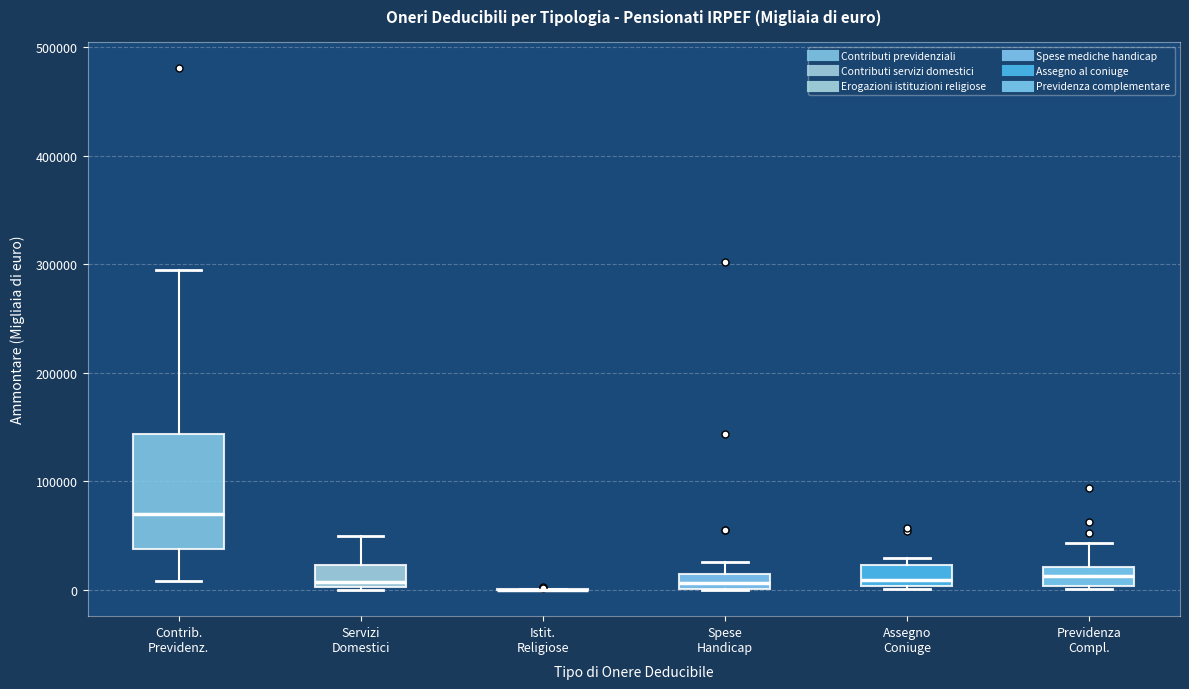

Where is the lower edge of the box for Spese Handicap on the y-axis? The values are not printed on the chart, so give them approximately, as read against the axis.

0